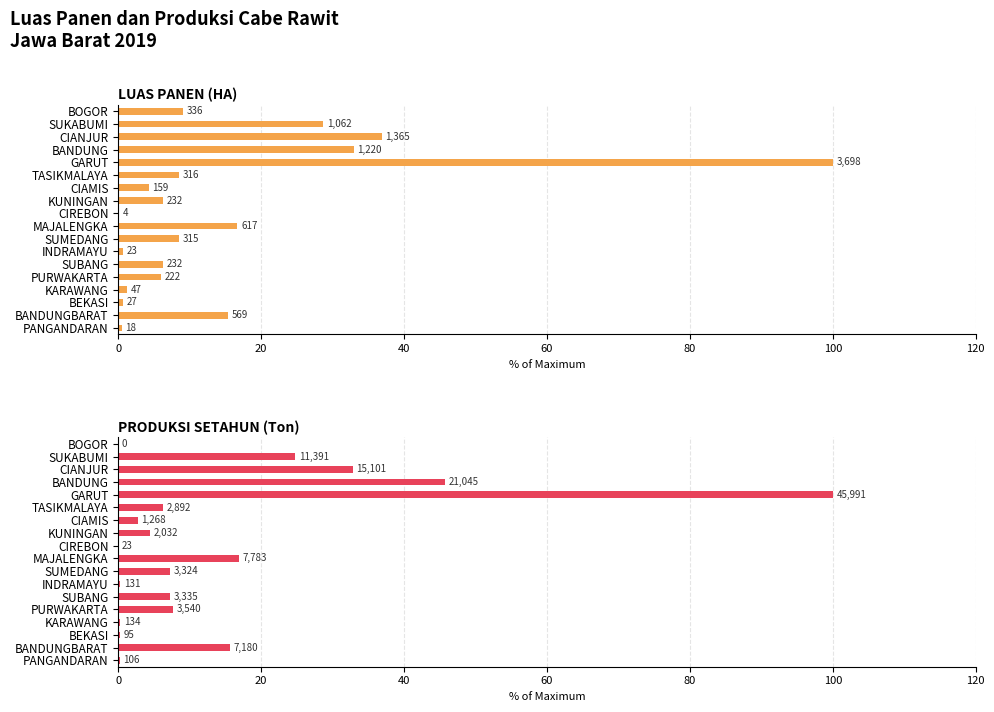

How many categories are shown in the chart?

18